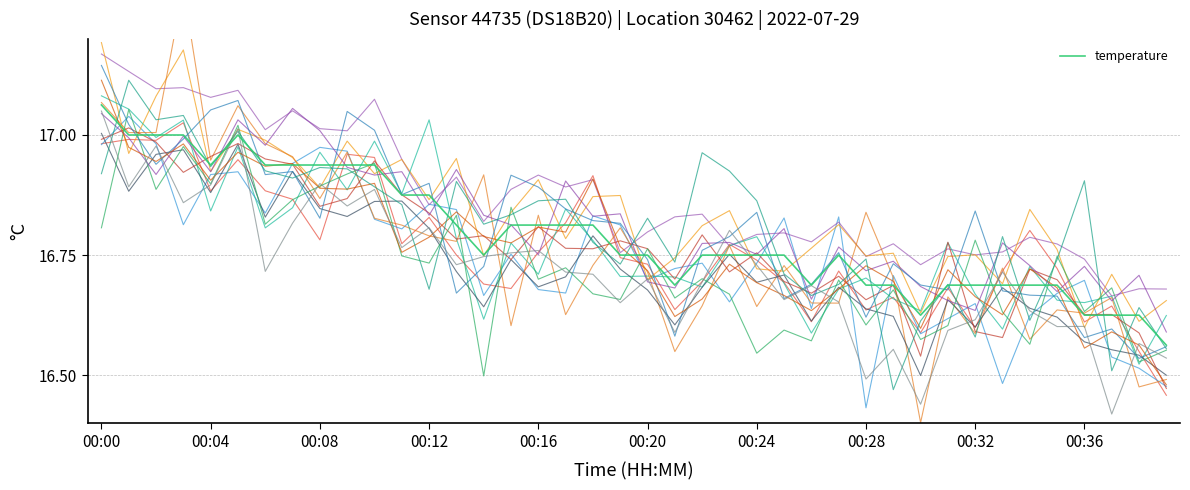

How many values are between 16 and 17?

39